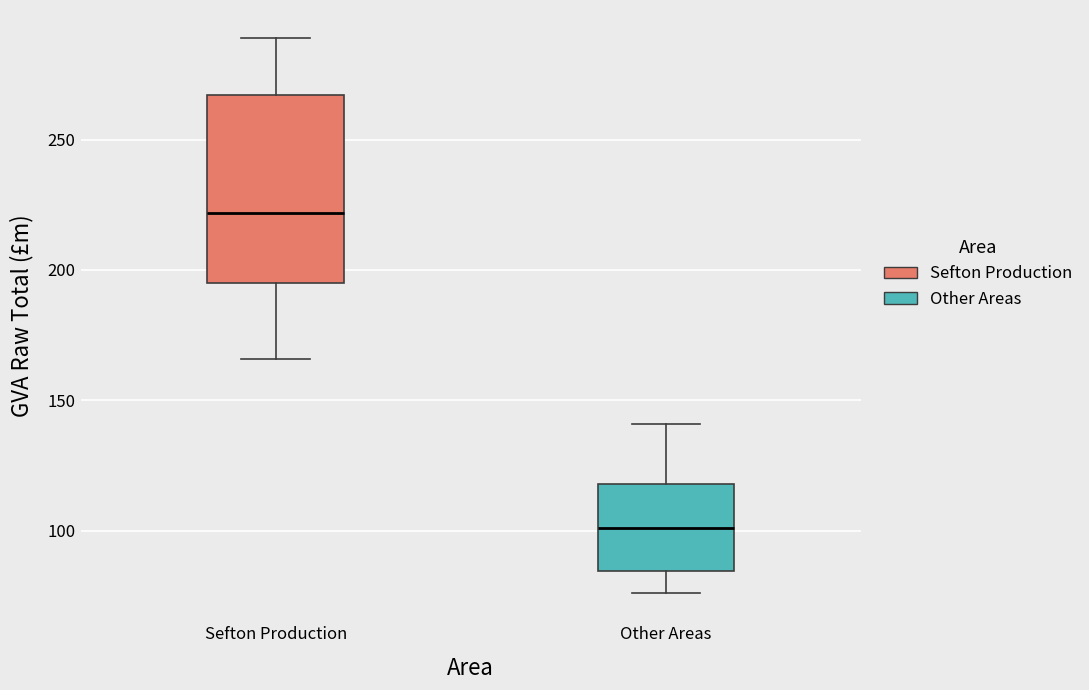

Comparing the boxes themselves (not the whiskers), which one is the tallest?

Sefton Production